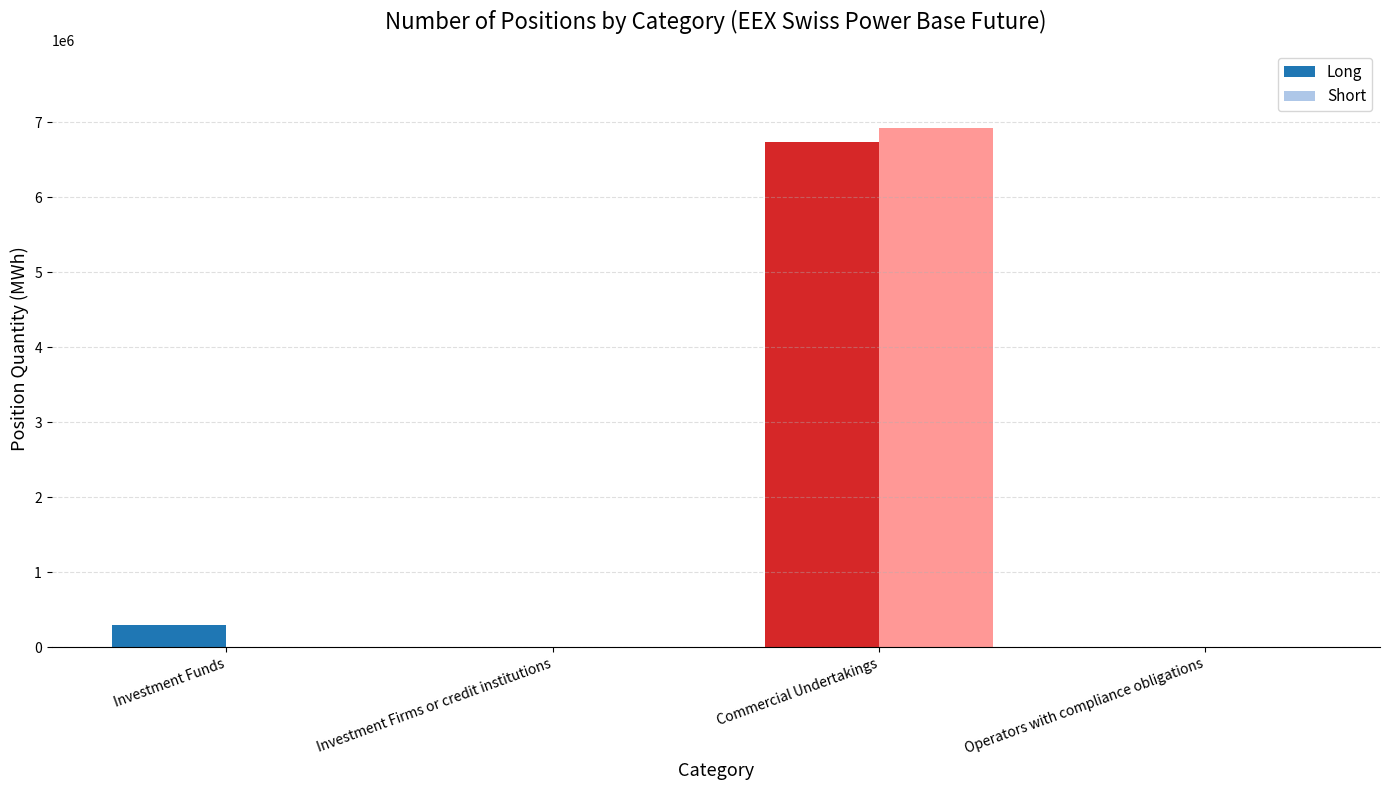

What is the maximum value for Short?

6927591